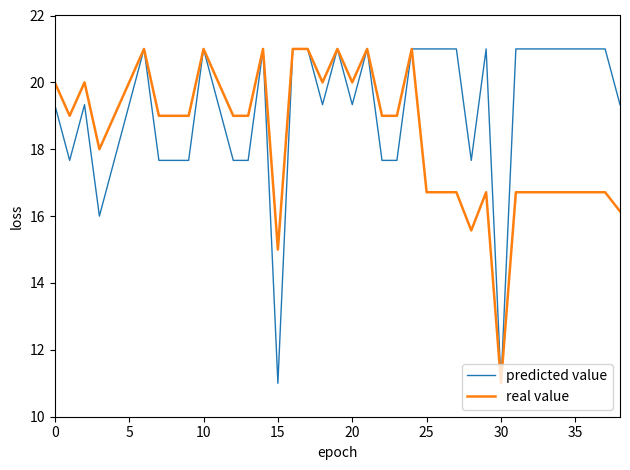

How many lines are shown in the chart?

2